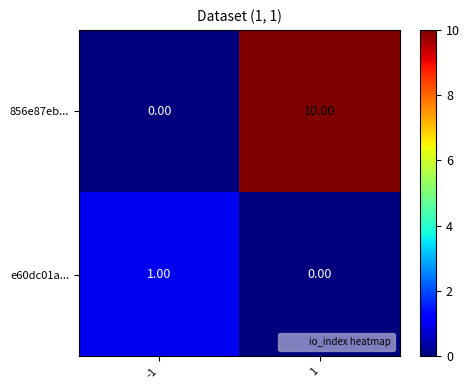

What is the spread (max minus min) of values at -1?

1